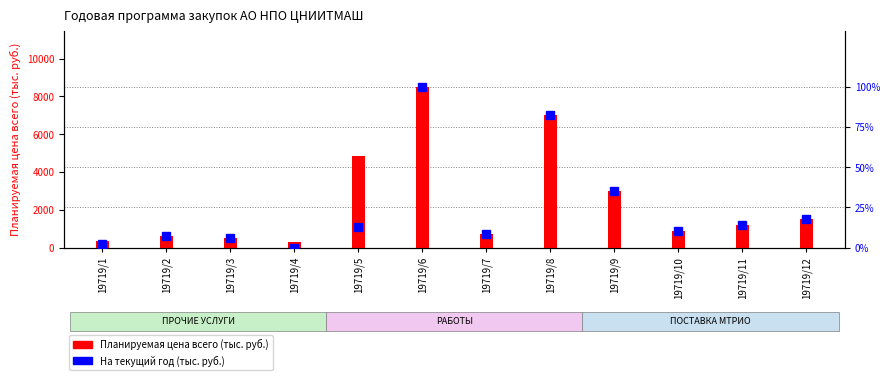

Which series changed the most between 19719/2 and 19719/8?

Планируемая цена всего (тыс. руб.)